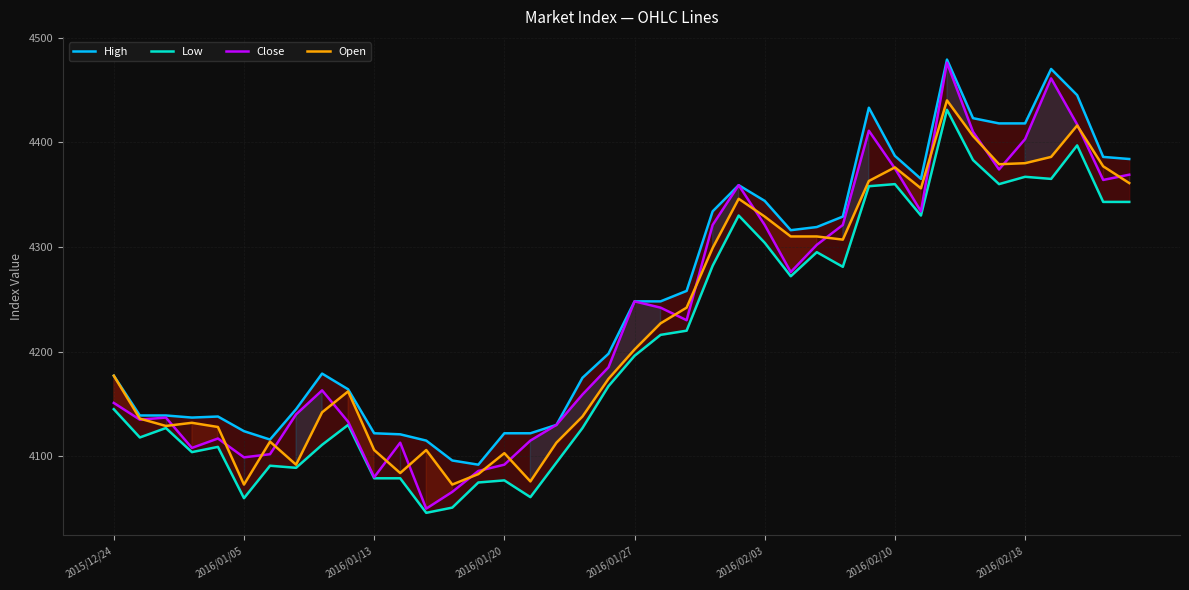

The High series shows 5787 at 39. True or false?

False